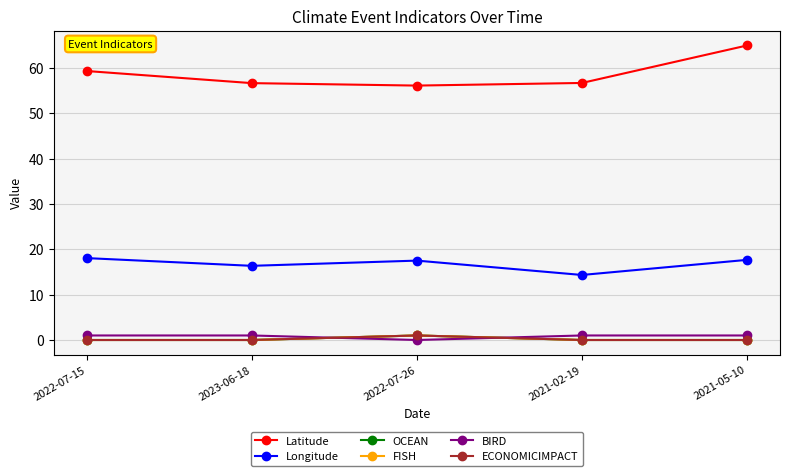

True or false: ECONOMICIMPACT and Latitude intersect in this chart.

False